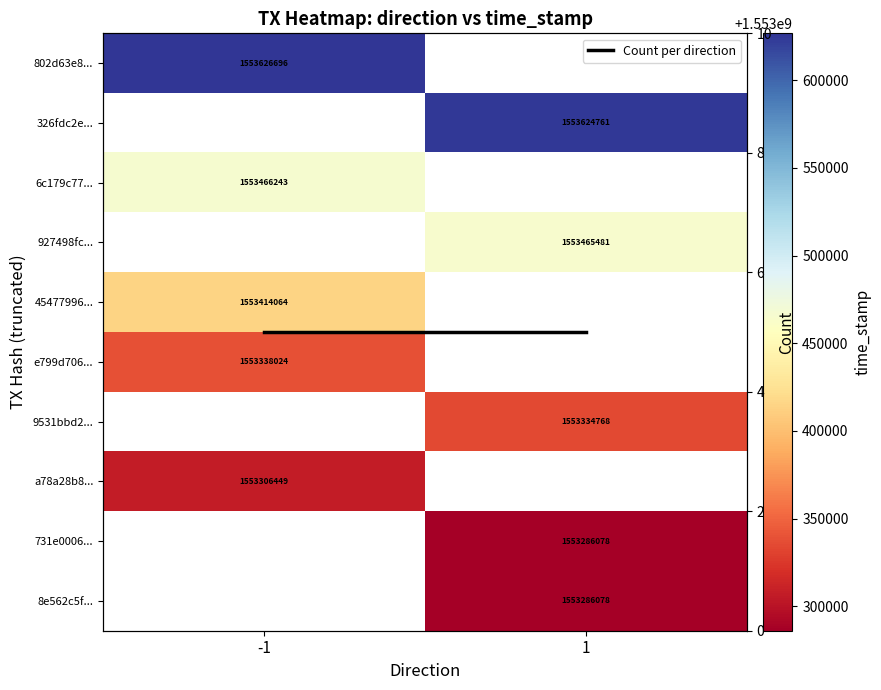

Rank the series by their maximum value, from highest to lowest.

802d63e8..., 326fdc2e..., 6c179c77..., 927498fc..., 45477996..., e799d706..., 9531bbd2..., a78a28b8..., 731e0006..., 8e562c5f..., Count per direction